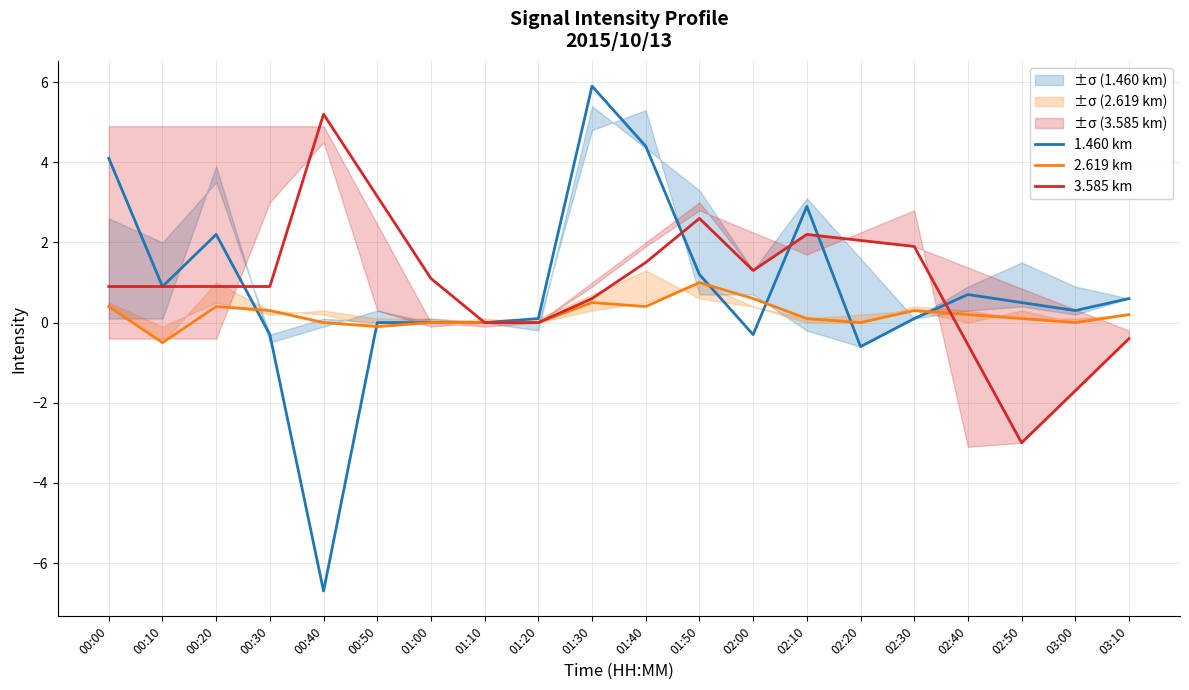

What is the label of the 5th point from the left?

00:40